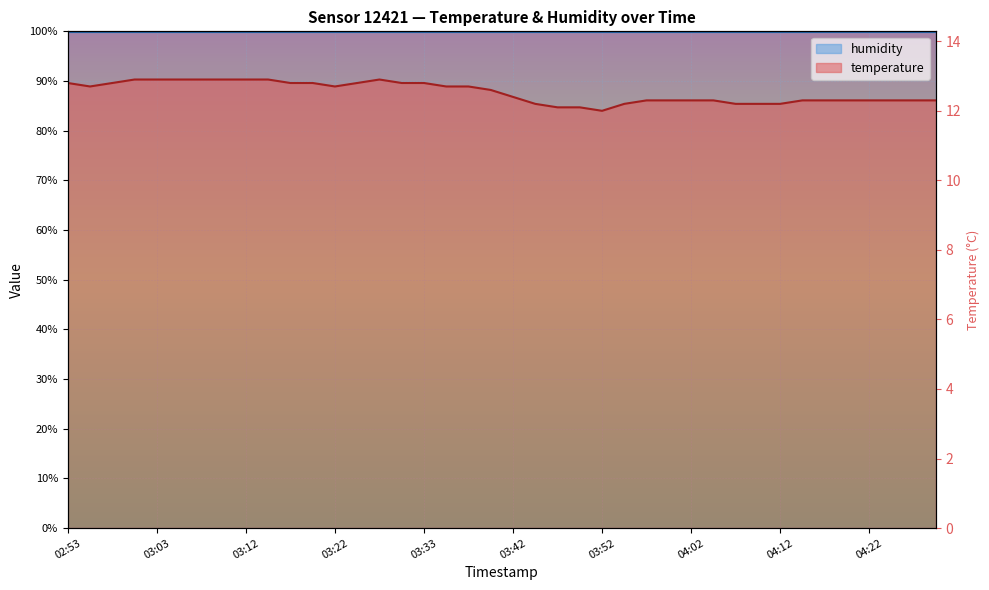

How many data points are above 88?

20